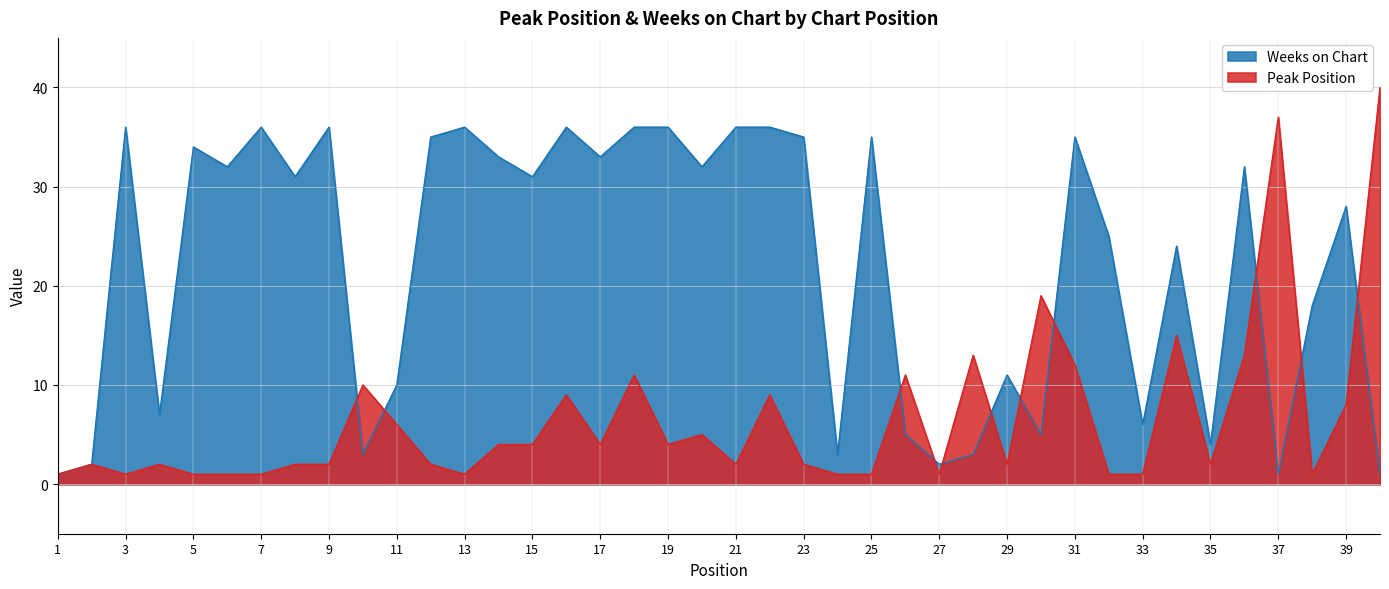

What is the average value of the Peak Position series?

7